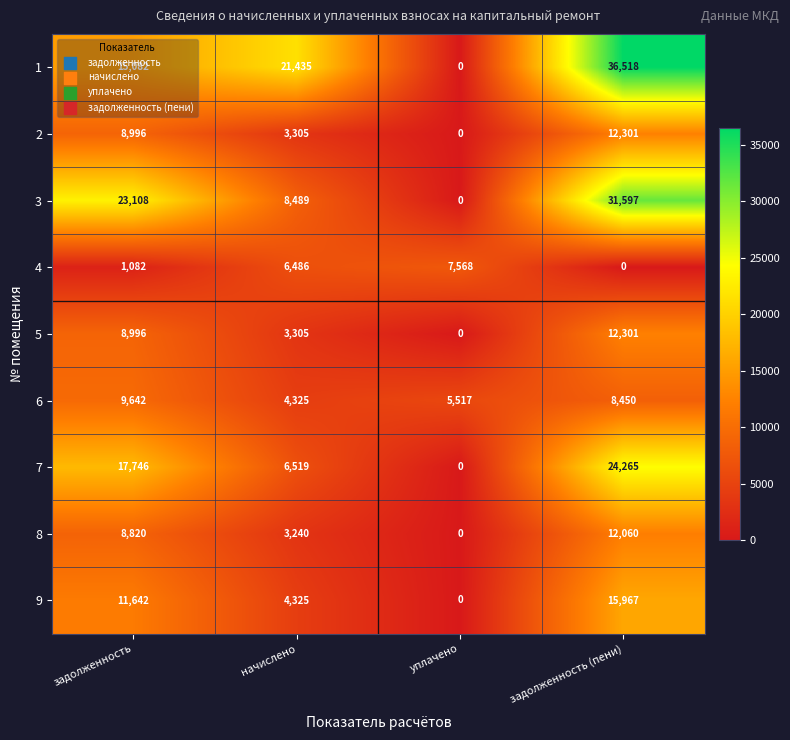

At which category does the chart reach its peak across all series?

задолженность (пени)